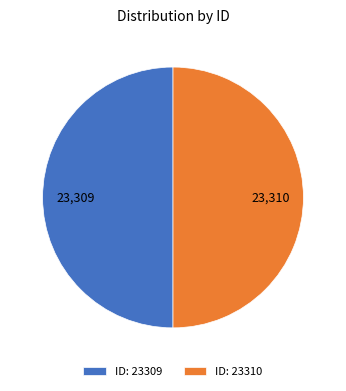

Combined, do ID: 23310 and ID: 23309 account for over 50%?

Yes